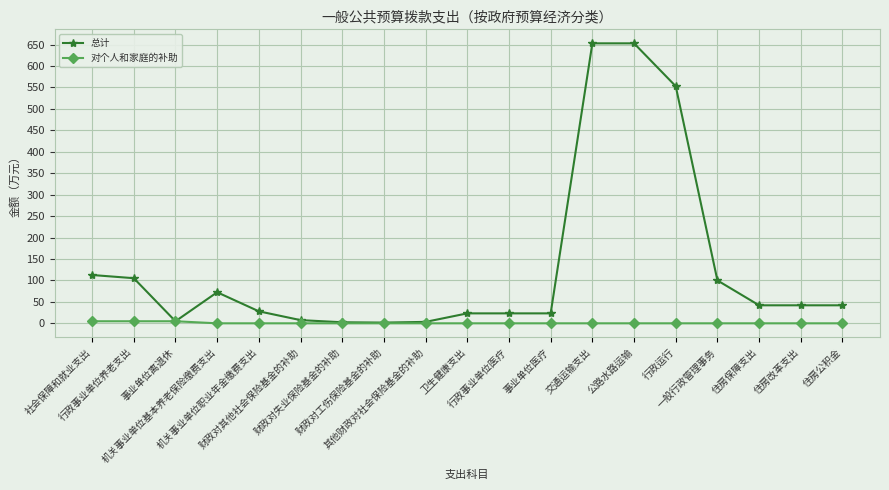

Does the chart display data point markers on the line(s)?

Yes